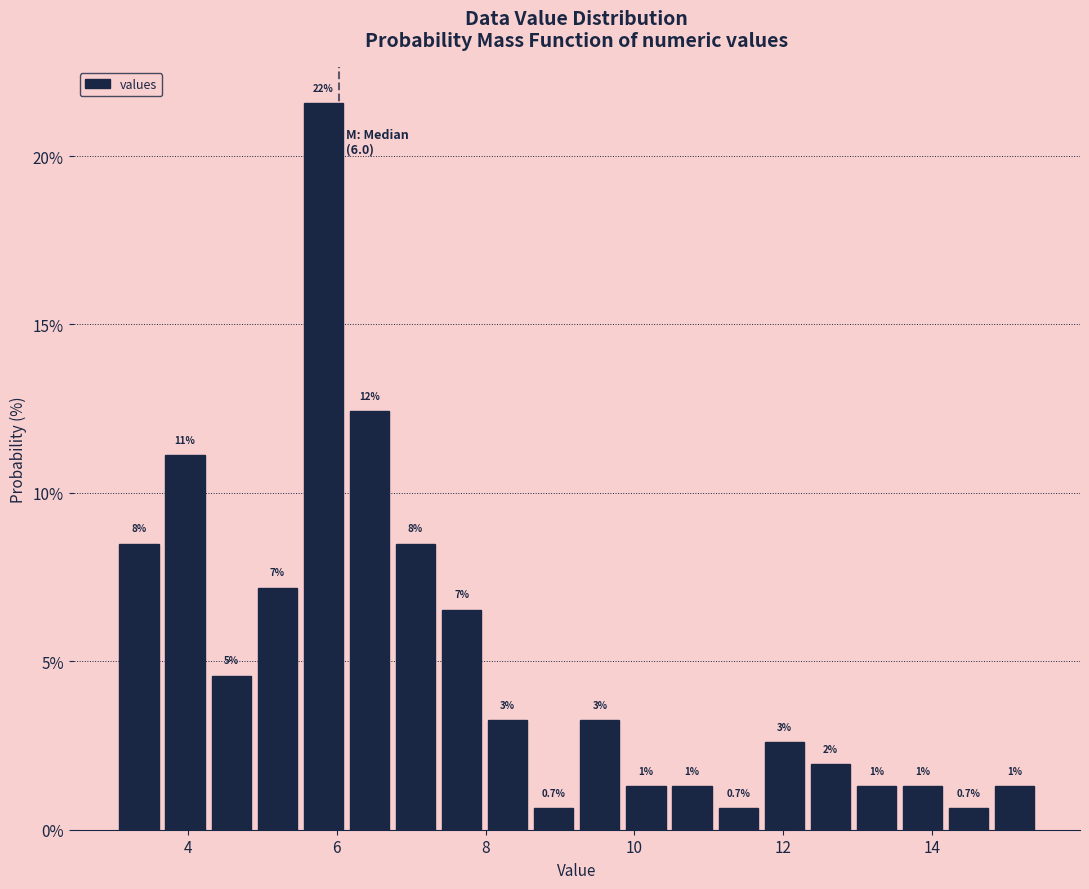

Read against the x-axis, roughly where is the centre of the tallest bar?

5.8